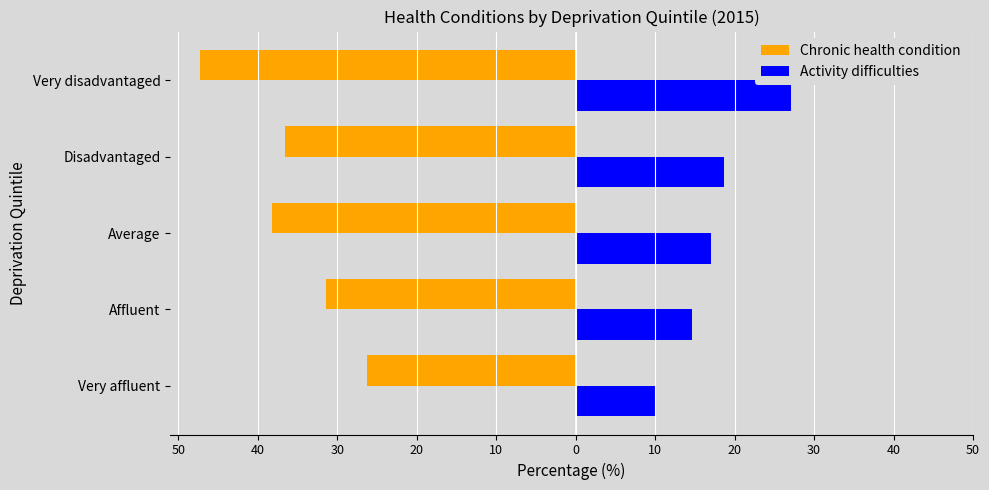

What are all the series names shown in the legend?

Chronic health condition, Activity difficulties